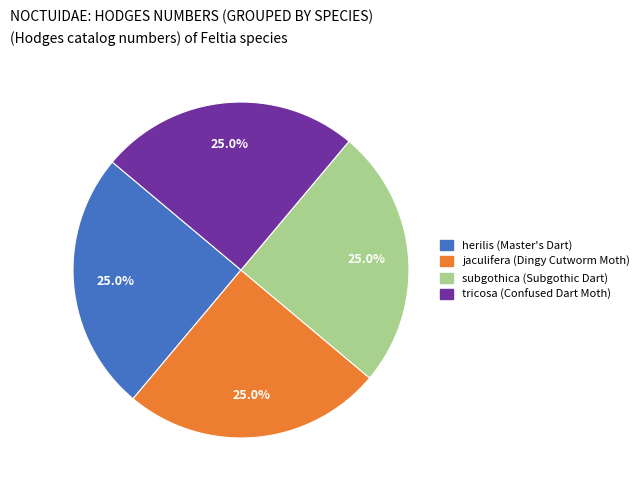

Approximately how many times larger is the value at herilis compared to jaculifera?

1.0